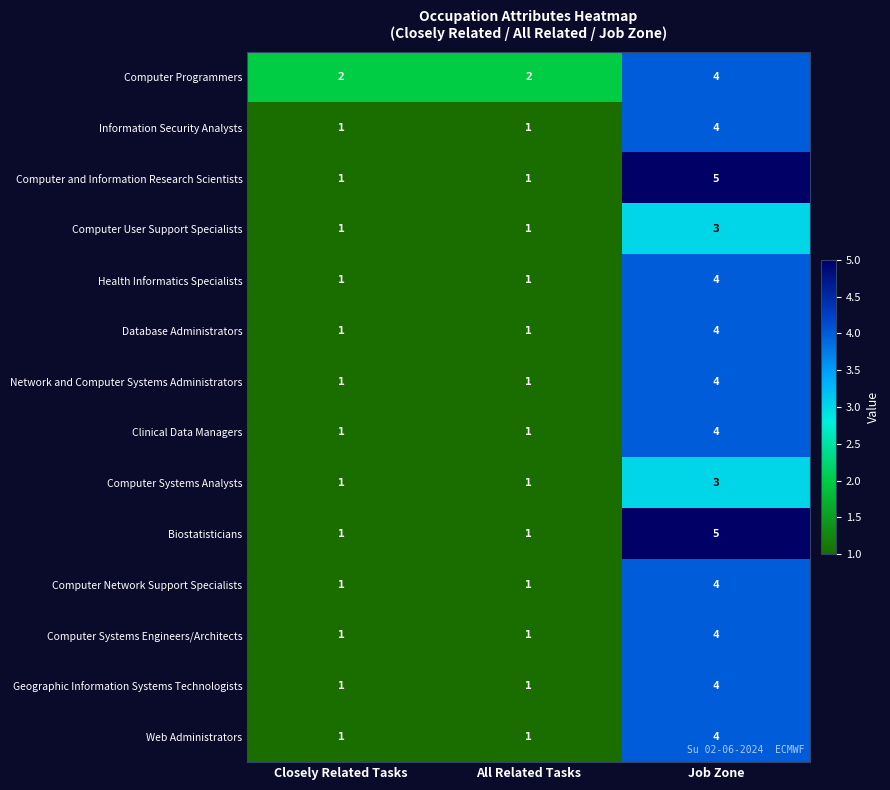

What is the sum of all Computer and Information Research Scientists values?

7